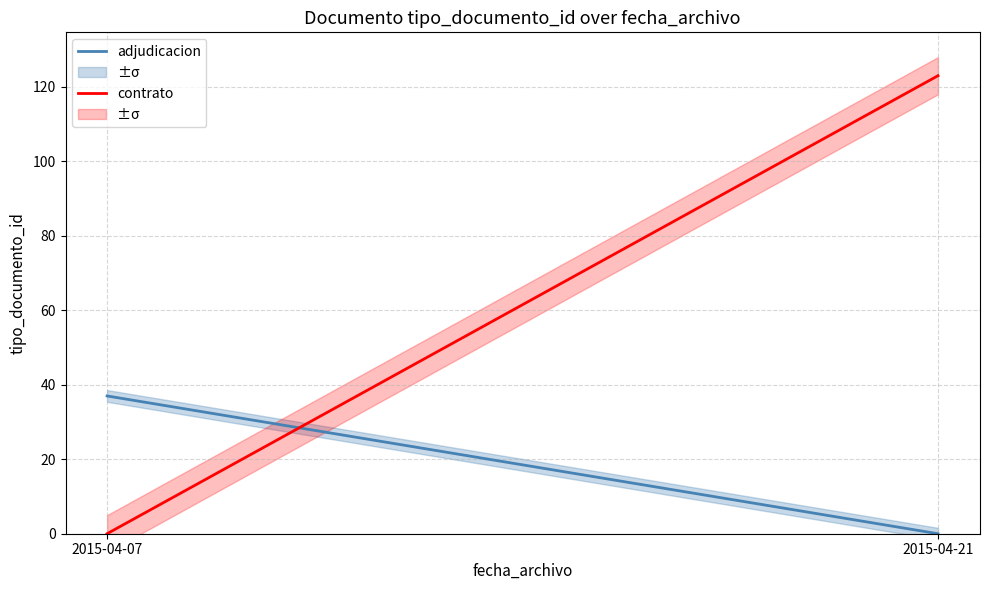

What is the value of the contrato point at the 2nd from the left?

123